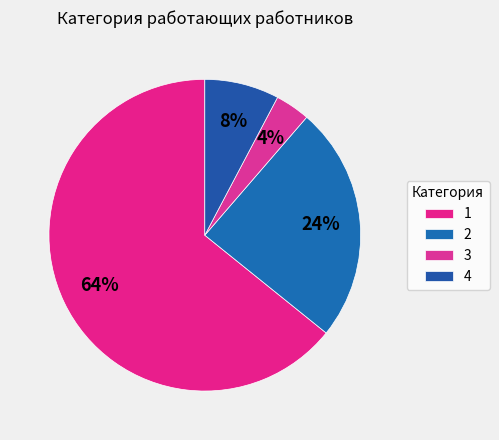

What is the smallest slice in the pie chart?

3